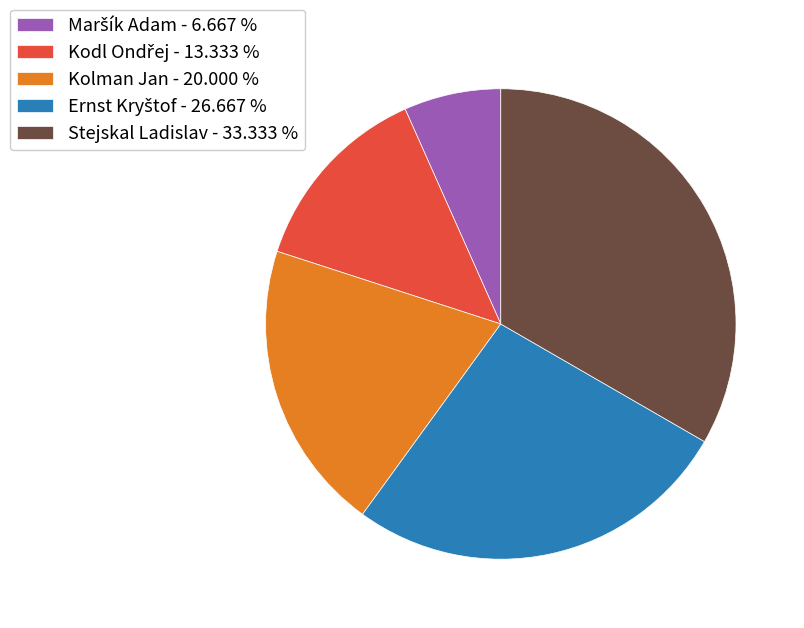

Is there a majority slice in this chart?

No